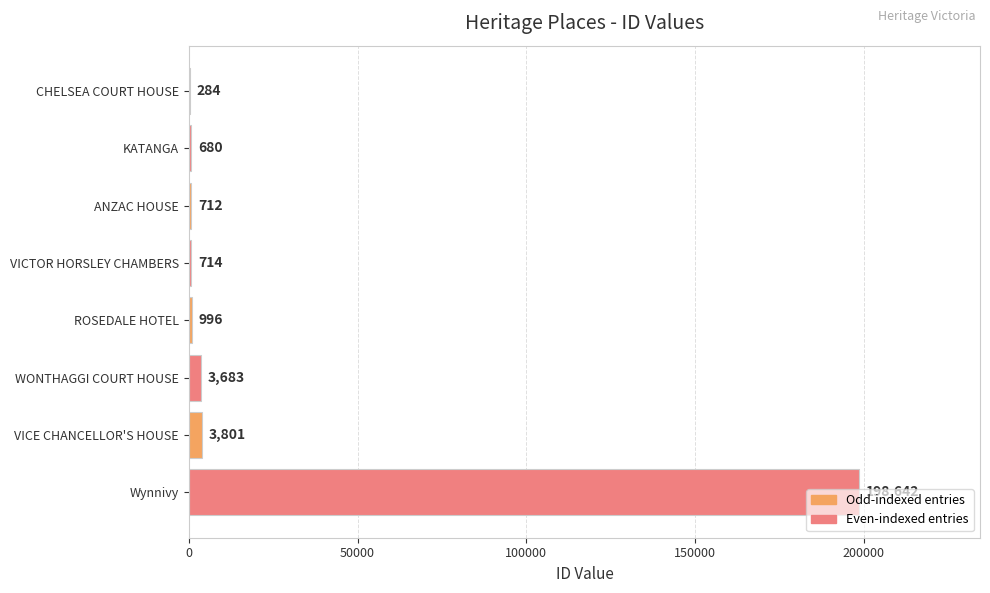

Where is the data nearest to the value 99463?

VICE CHANCELLOR'S HOUSE